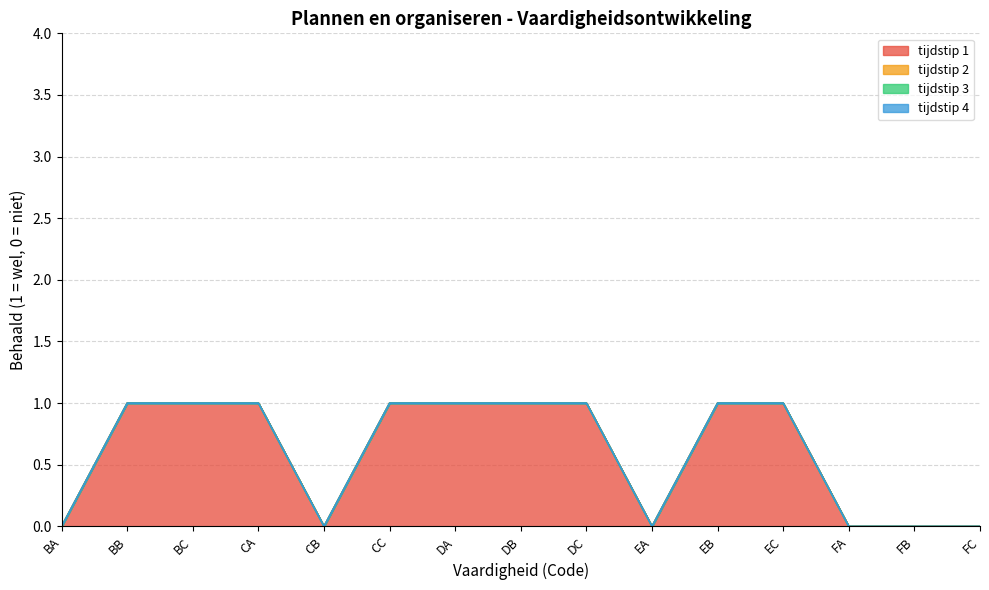

Reading right to left, what are all the values shown in this chart?

tijdstip 1: 0	0	0	1	1	0	1	1	1	1	0	1	1	1	0
tijdstip 2: 0	0	0	0	0	0	0	0	0	0	0	0	0	0	0
tijdstip 3: 0	0	0	0	0	0	0	0	0	0	0	0	0	0	0
tijdstip 4: 0	0	0	0	0	0	0	0	0	0	0	0	0	0	0